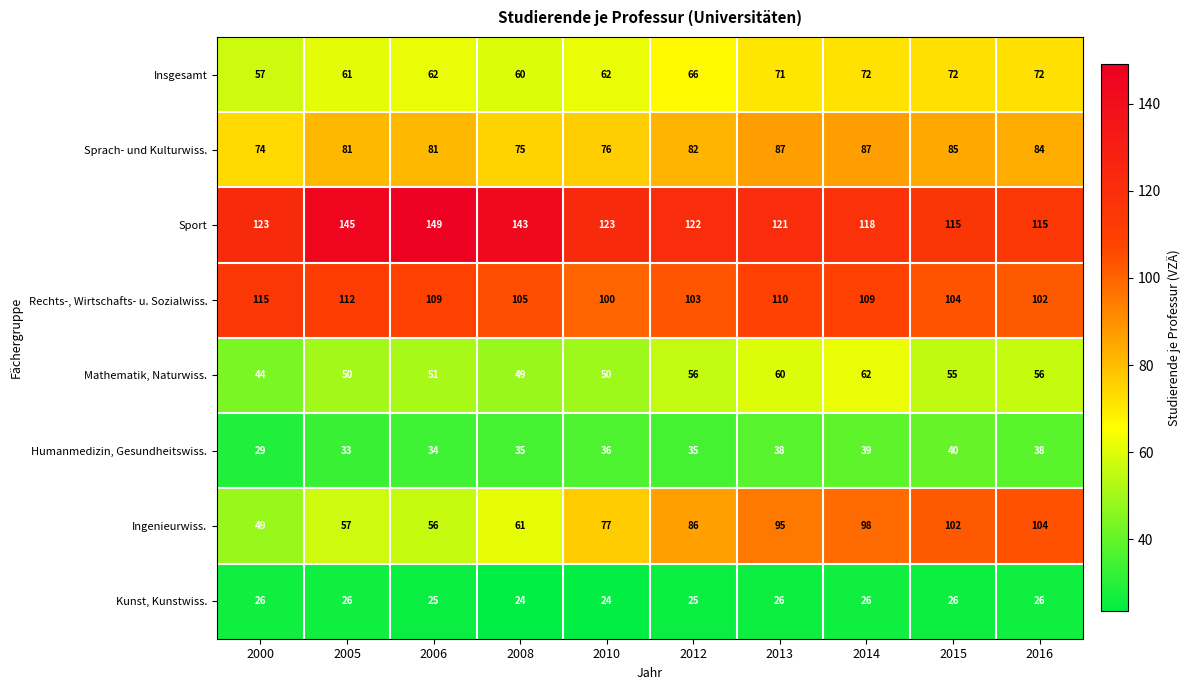

Is it true that Sport equals 215 at 2013?

False